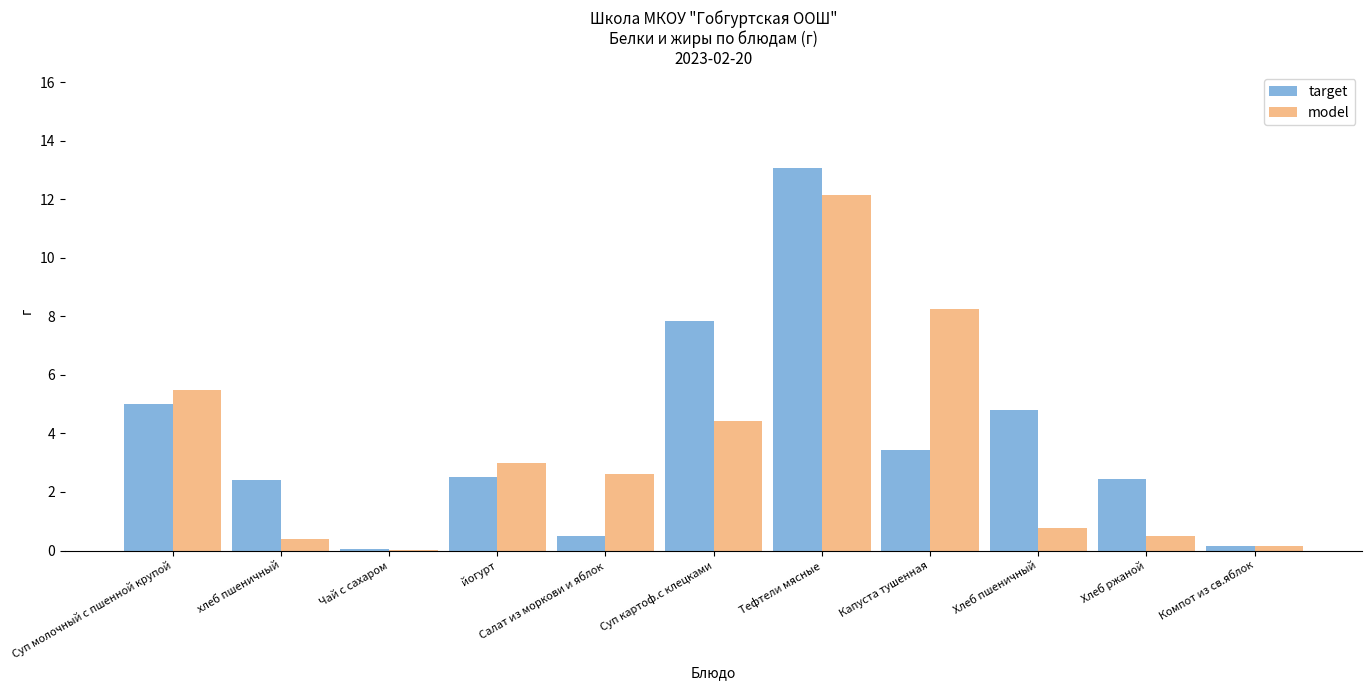

What is the sum of all target values?

42.2